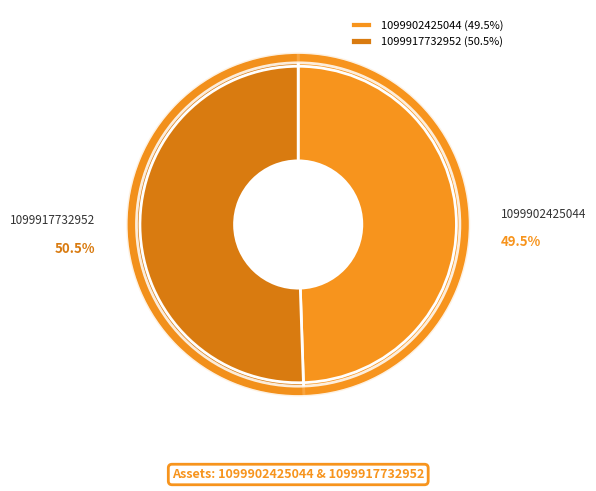

How many segments does this pie chart have?

2